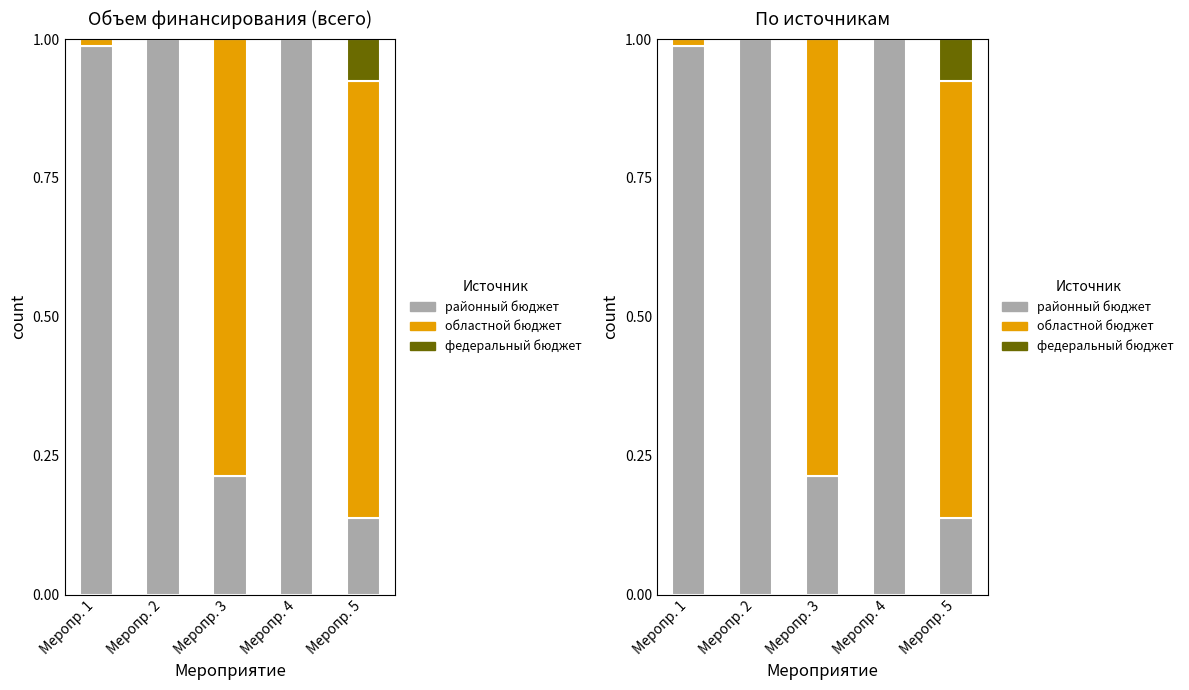

Rank the categories by федеральный бюджет value from lowest to highest.

Меропр. 2, Меропр. 3, Меропр. 4, Меропр. 1, Меропр. 5